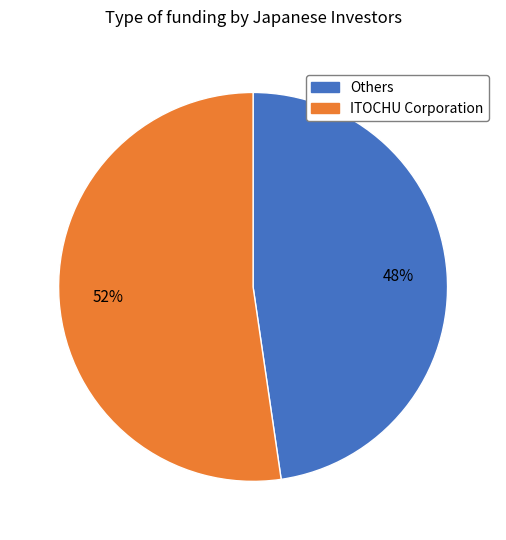

Is the sum of ITOCHU Corporation and Others greater than half?

Yes